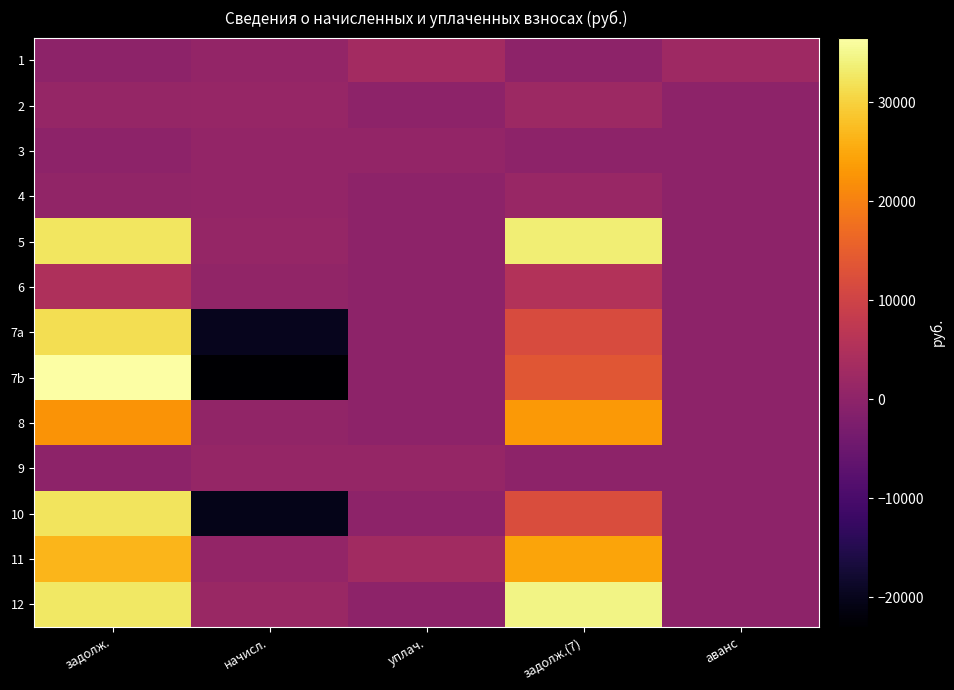

Count the number of categories in the chart.

5